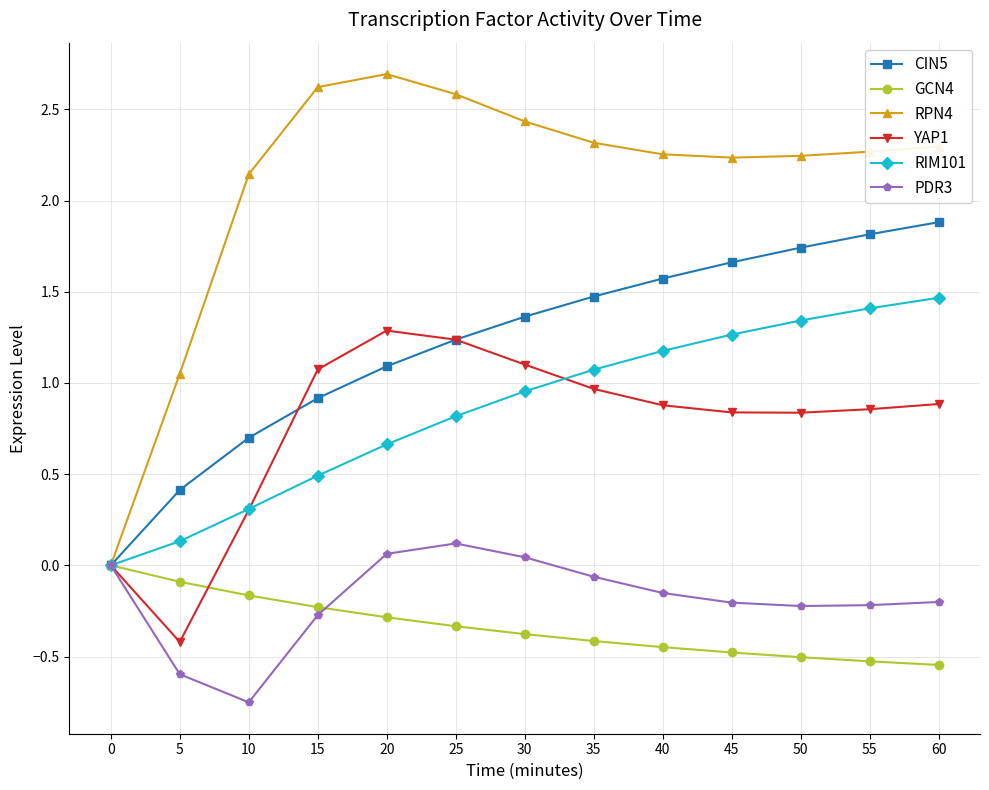

What is the value of the PDR3 point at the 2nd from the left?

-0.6